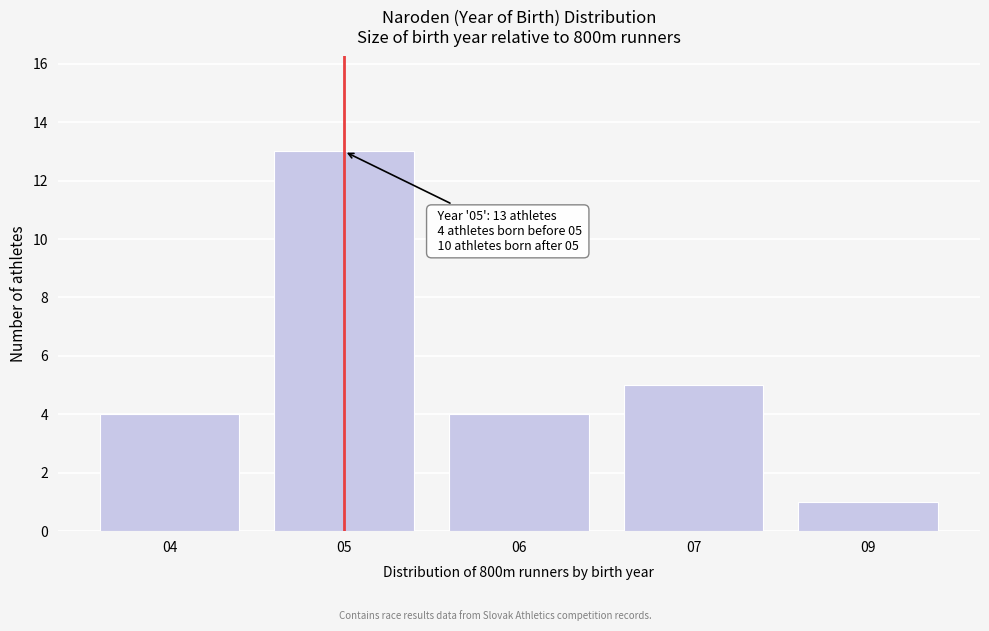

Reading right to left, what are all the values shown in this chart?

09=1	07=5	06=4	05=13	04=4